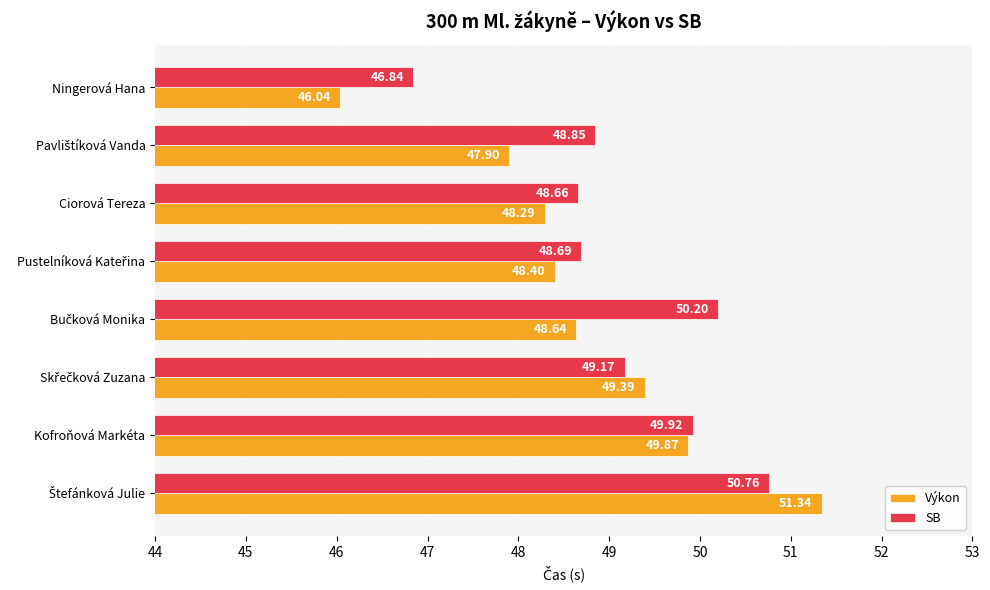

At which category does the chart reach its minimum across all series?

Ningerová Hana